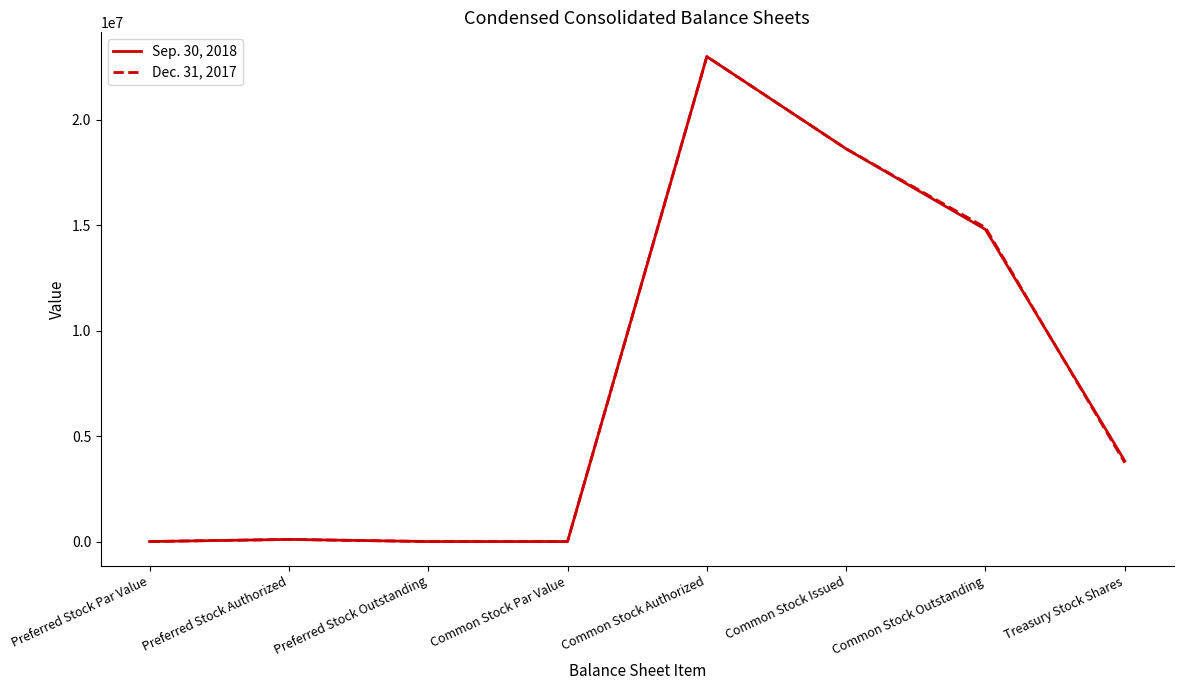

At how many categories does at least one series exceed 9411272?

3